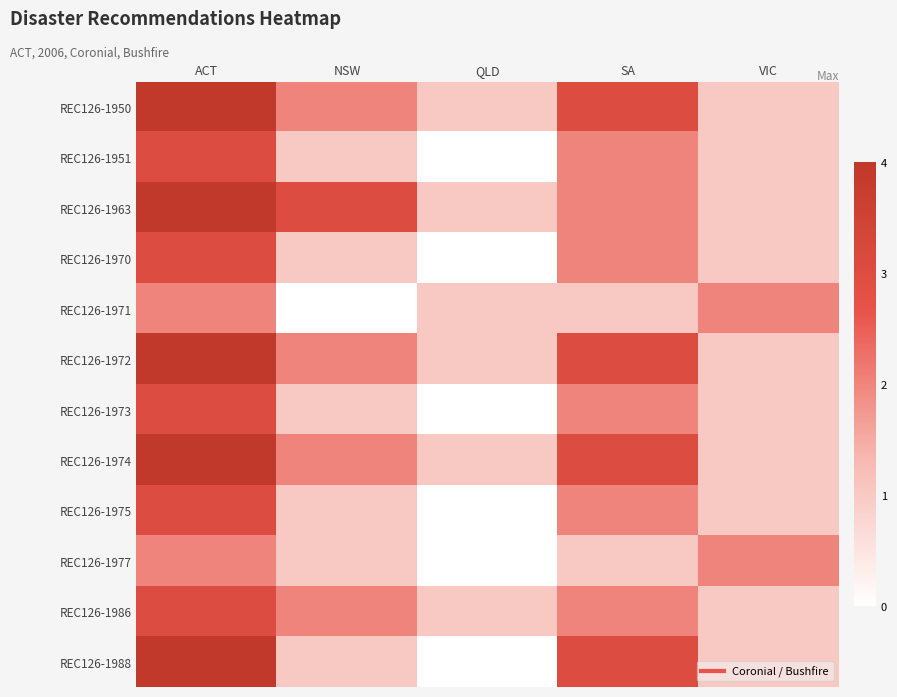

What is the total value across all series at ACT?

39